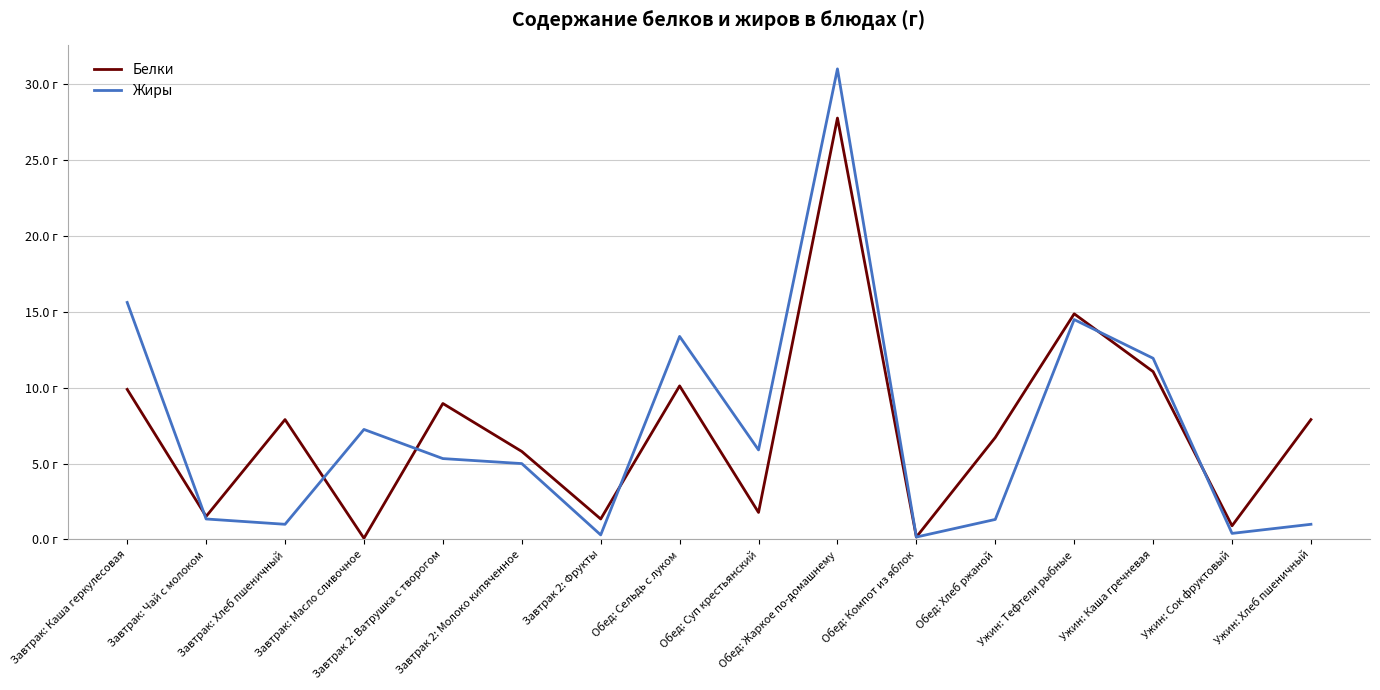

How many intersections are there between Белки and Жиры?

6